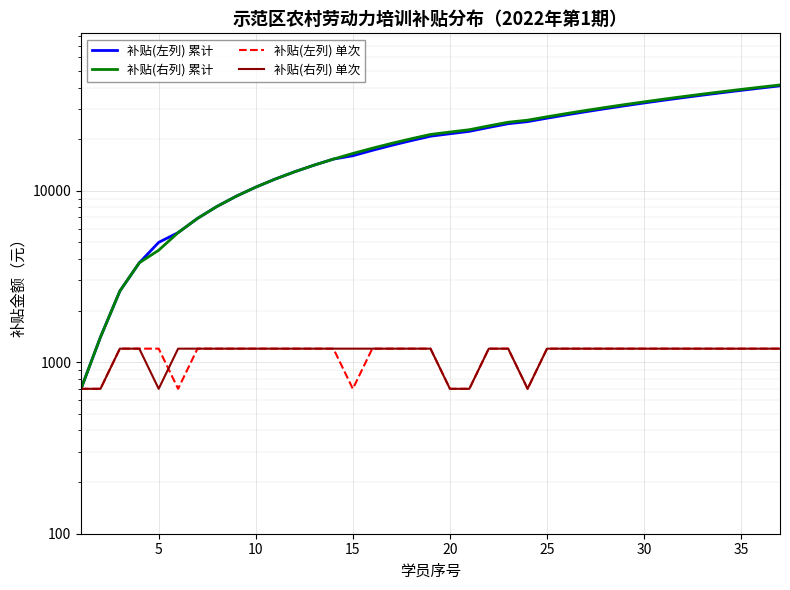

True or false: 补贴(左列) 单次 and 补贴(右列) 累计 cross at least once.

False